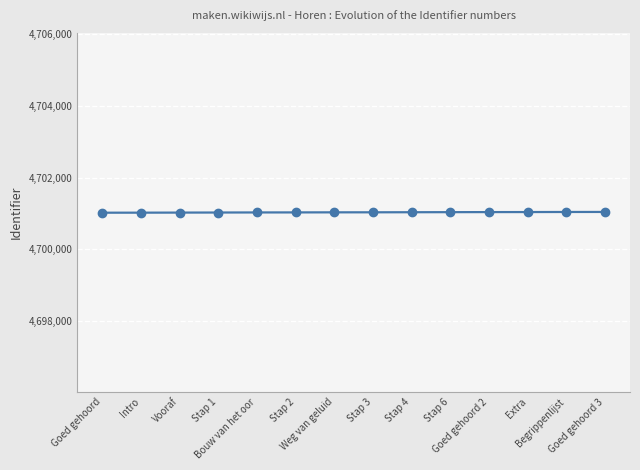

What is the sum of all values?

65814485